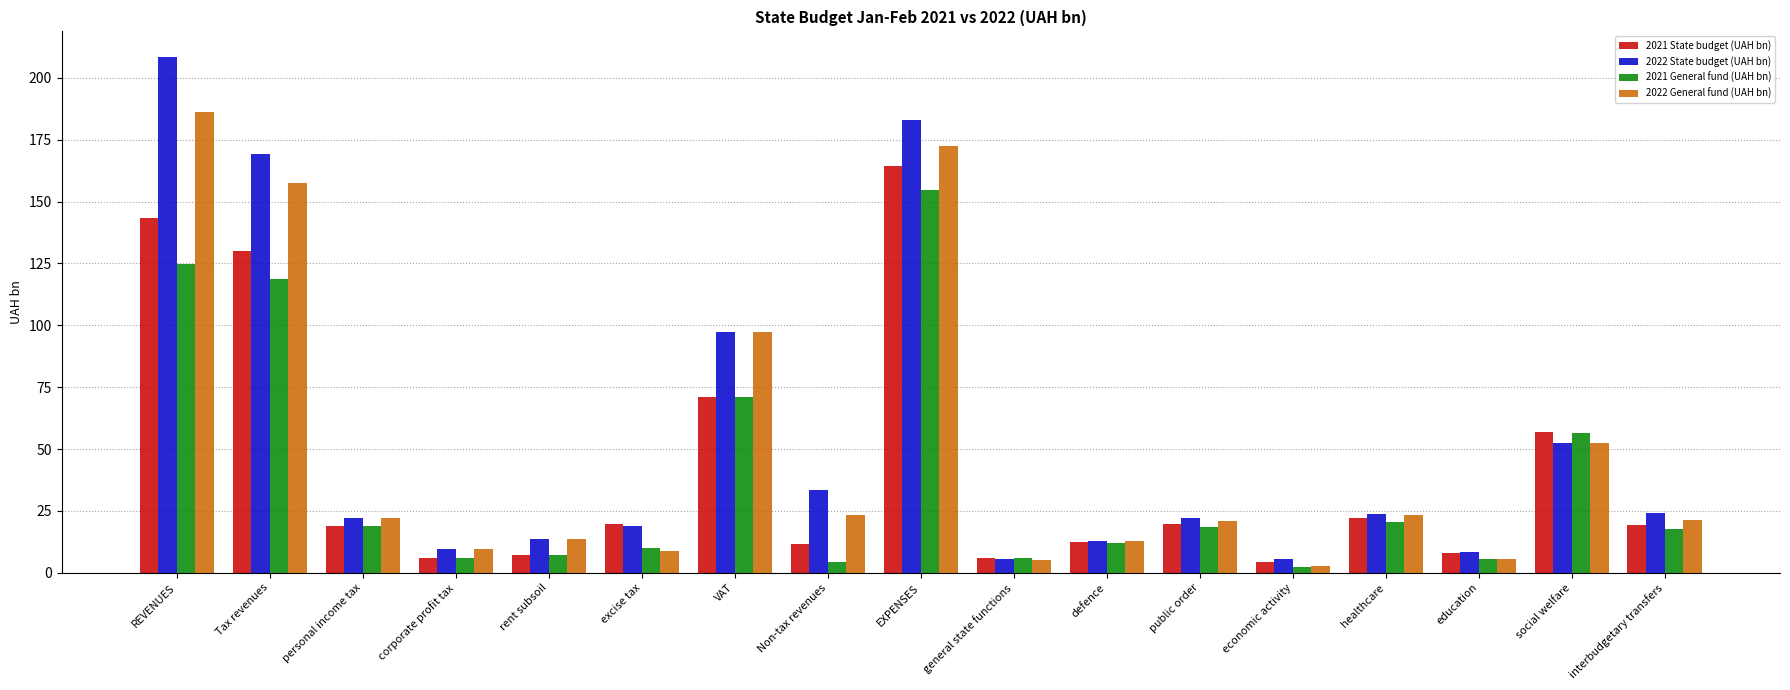

Rank the series by their maximum value, from highest to lowest.

2022 State budget (UAH bn), 2022 General fund (UAH bn), 2021 State budget (UAH bn), 2021 General fund (UAH bn)